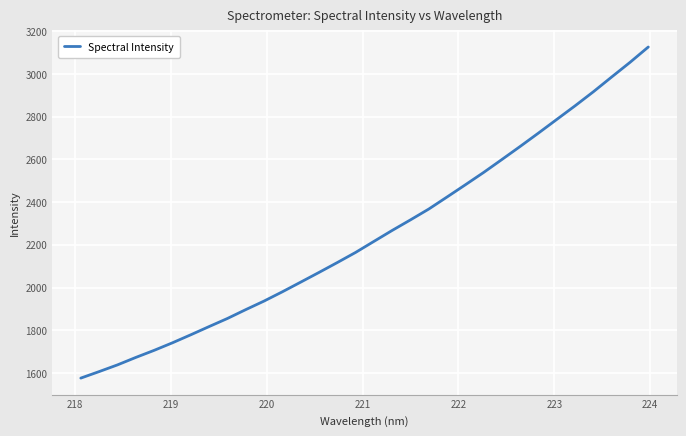

What is the greatest value displayed?

3125.6